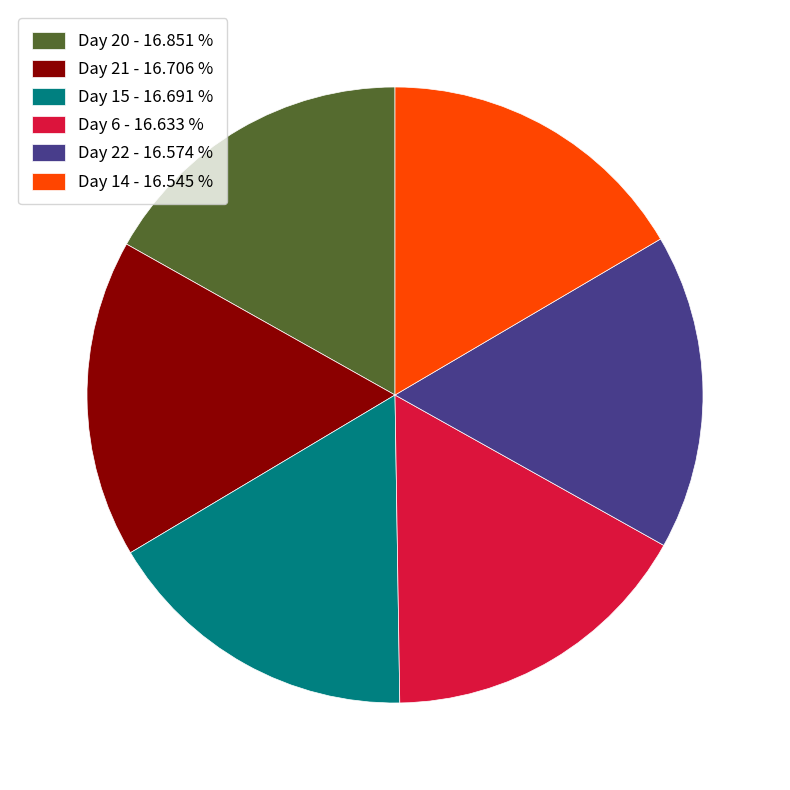

Approximately how many times larger is the value at Day 20 - 16.851 % compared to Day 22 - 16.574 %?

1.0